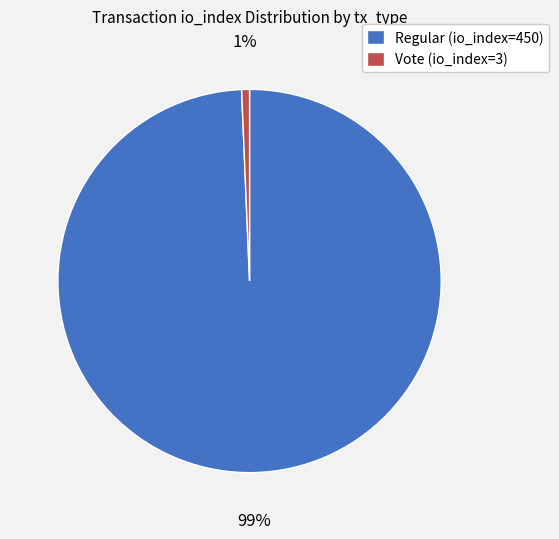

Do Regular (io_index=450) and Vote (io_index=3) together represent more than half of the pie?

Yes